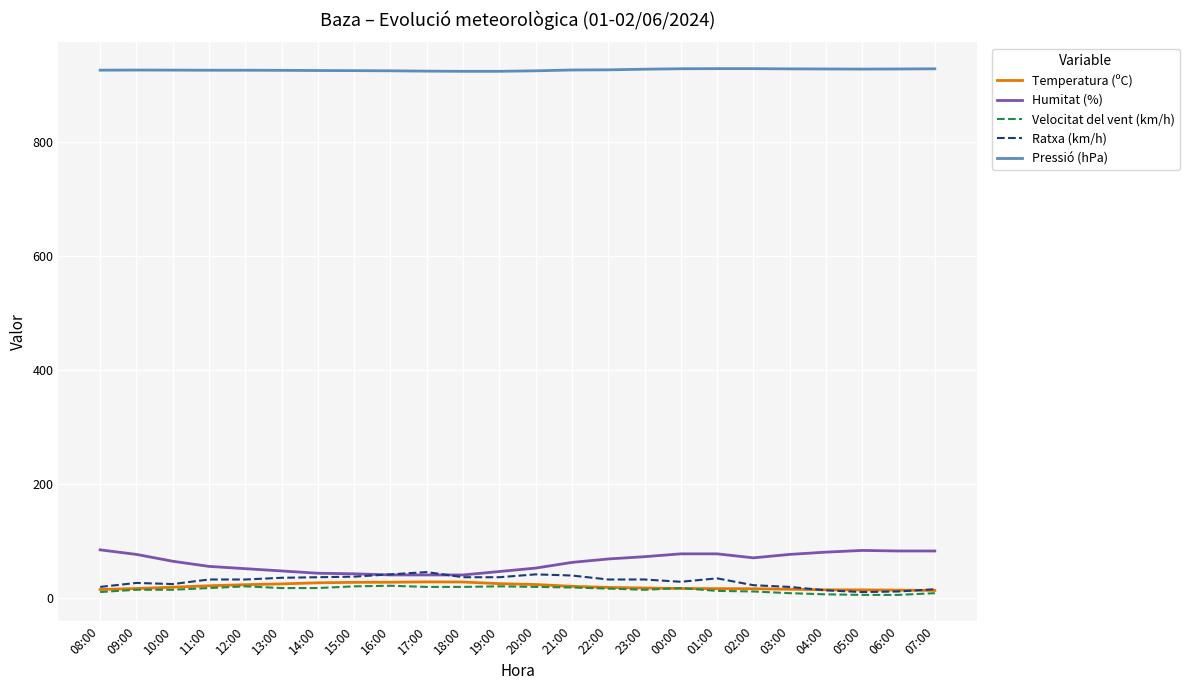

What is the greatest value displayed?

928.1